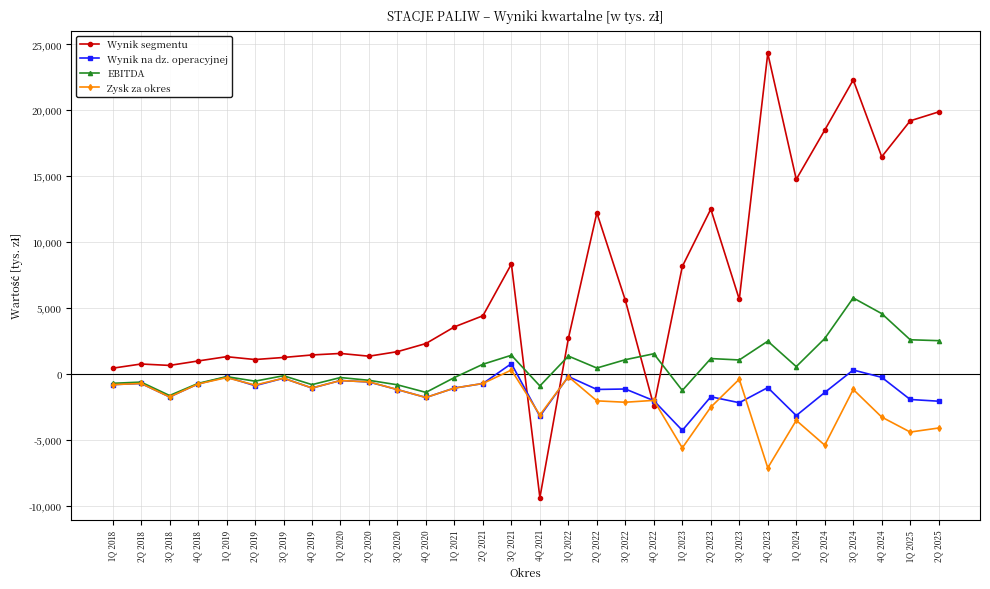

At how many categories does at least one series exceed 7943?

11